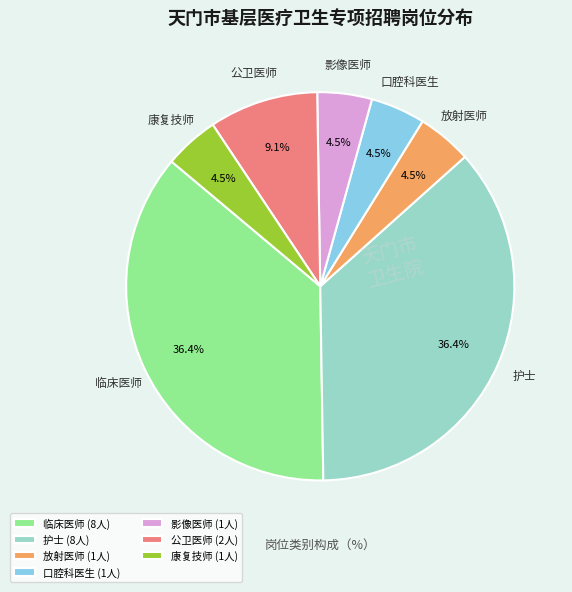

How many segments does this pie chart have?

7